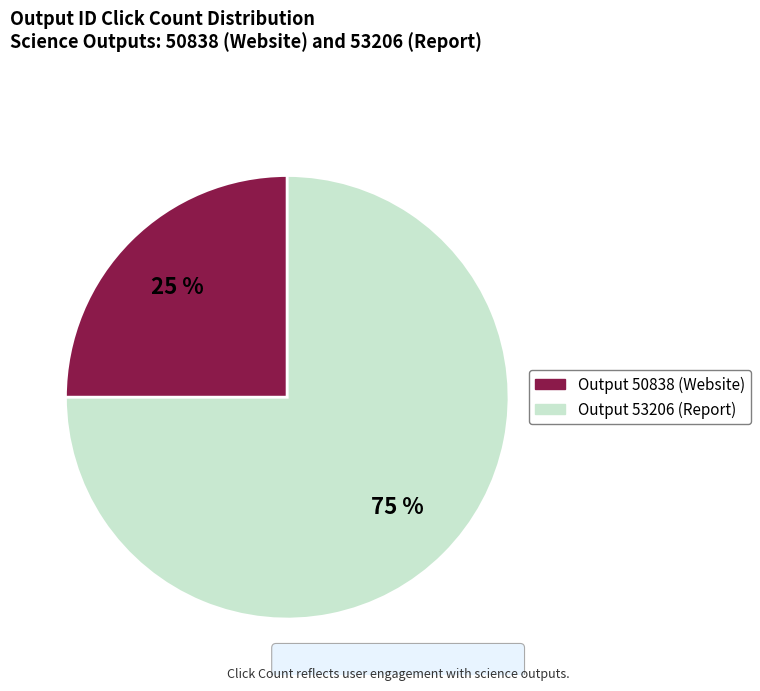

To the nearest percent, what is the average slice percentage?

50%